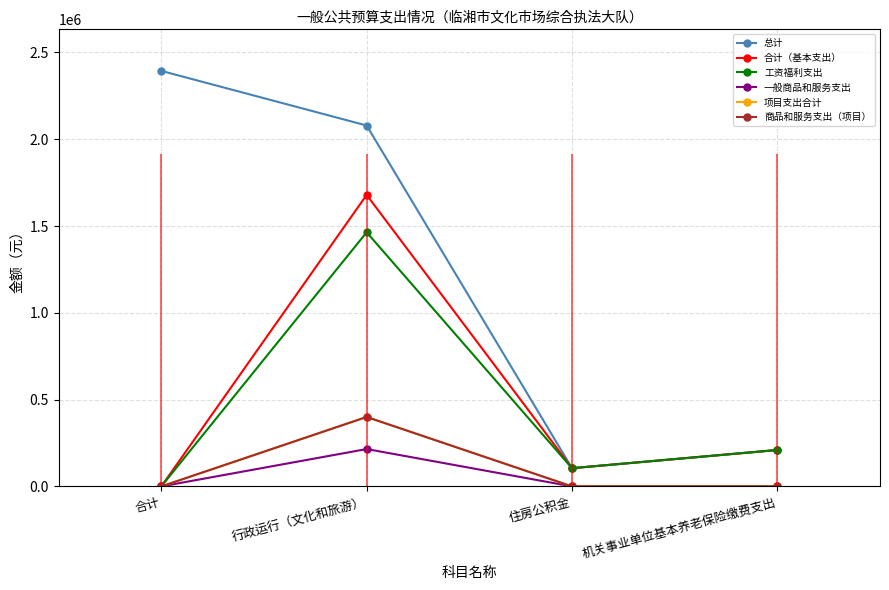

True or false: 一般商品和服务支出 and 商品和服务支出（项目） intersect in this chart.

False